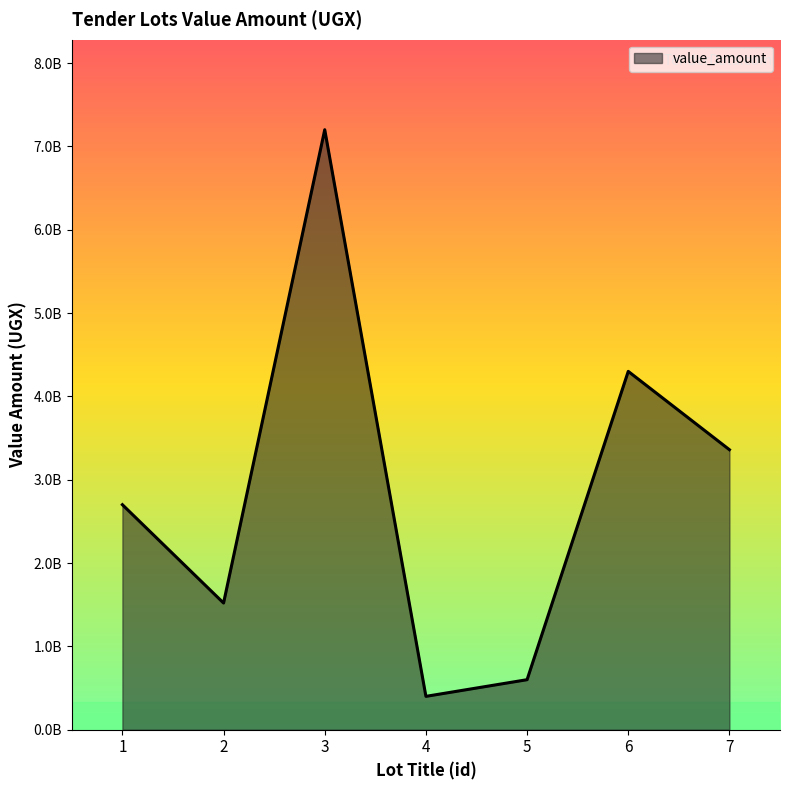

What is the change in value from 3 to 4?

-6800000000